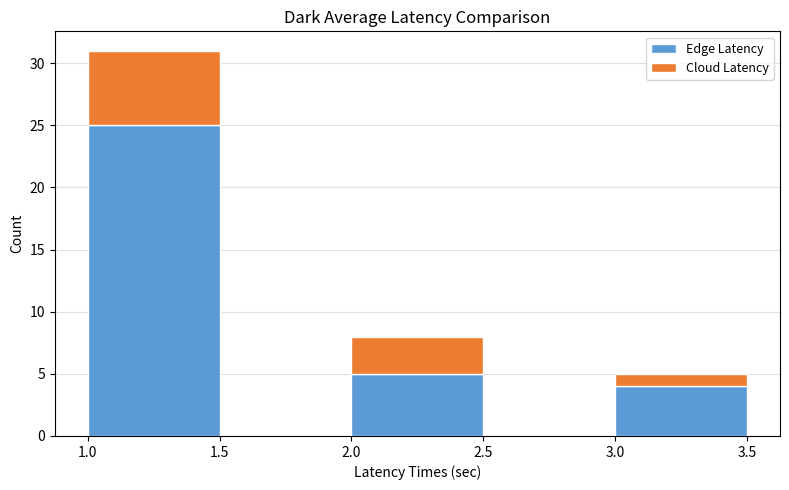

What is the total height of the stacked bar covering 1.0 to 1.5 on the x-axis? The values are not printed on the chart, so give them approximately, as read against the axis.

31